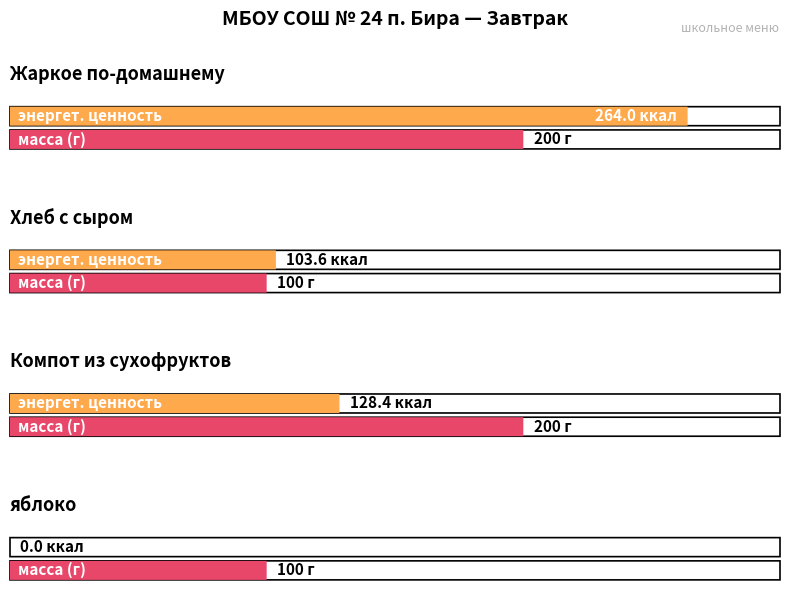

At how many categories does at least one series exceed 168?

2